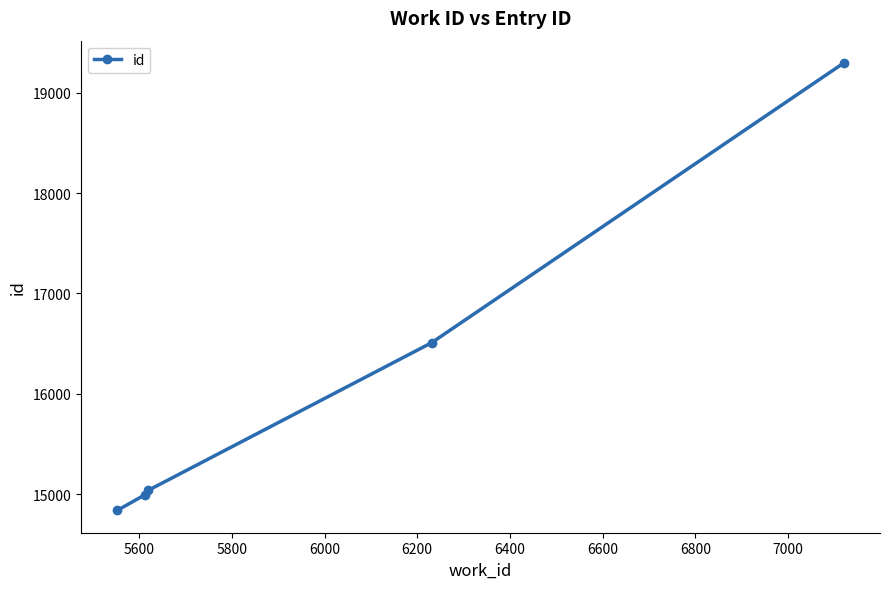

True or false: there are more than 1 points higher than both neighbors.

False